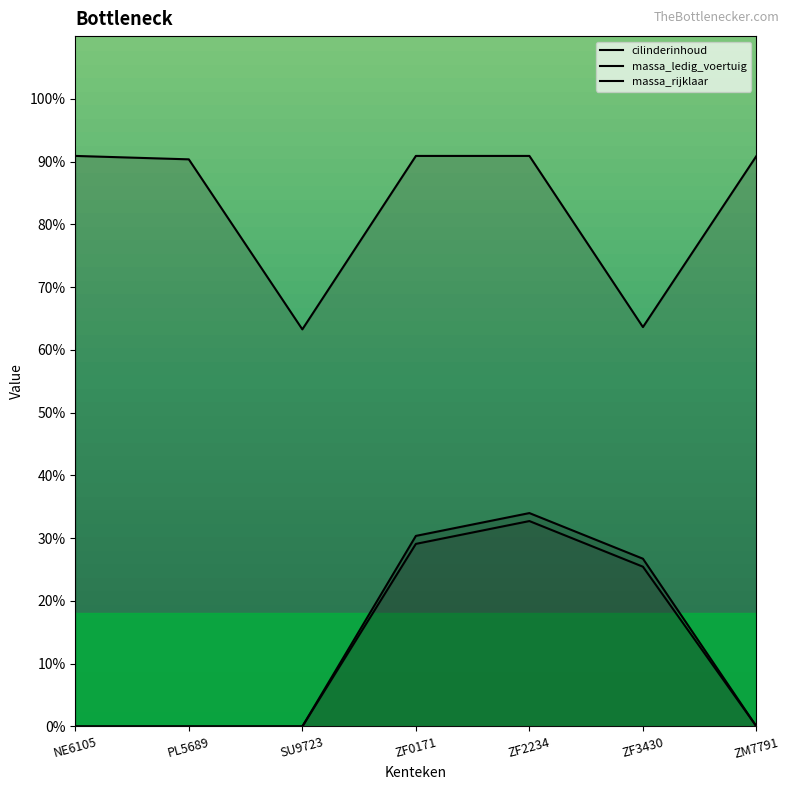

At how many categories does at least one series exceed 79?

5